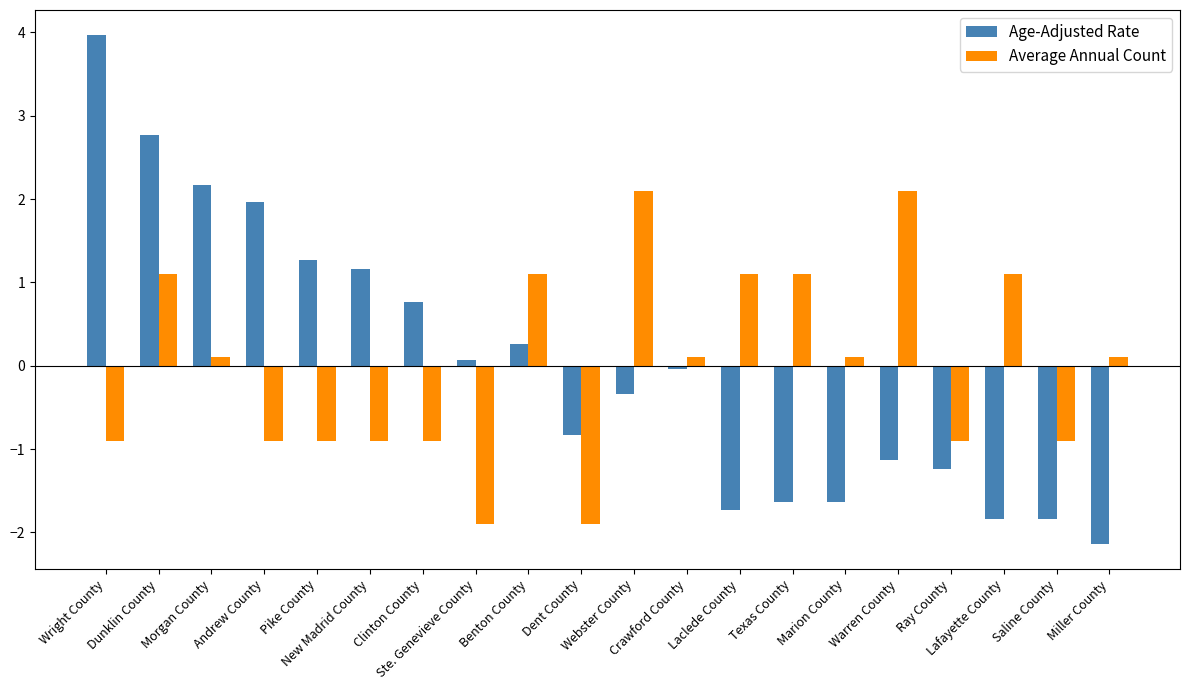

What is the highest value of the Age-Adjusted Rate series?

4.0